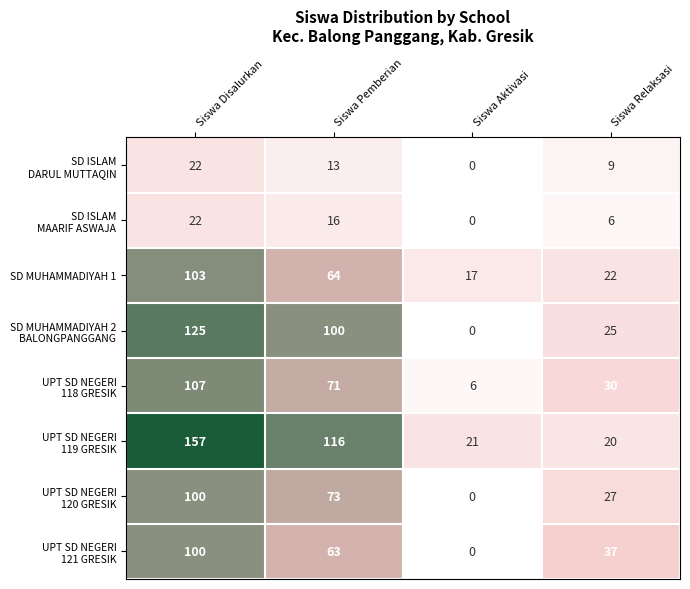

At how many categories does at least one series exceed 35?

3